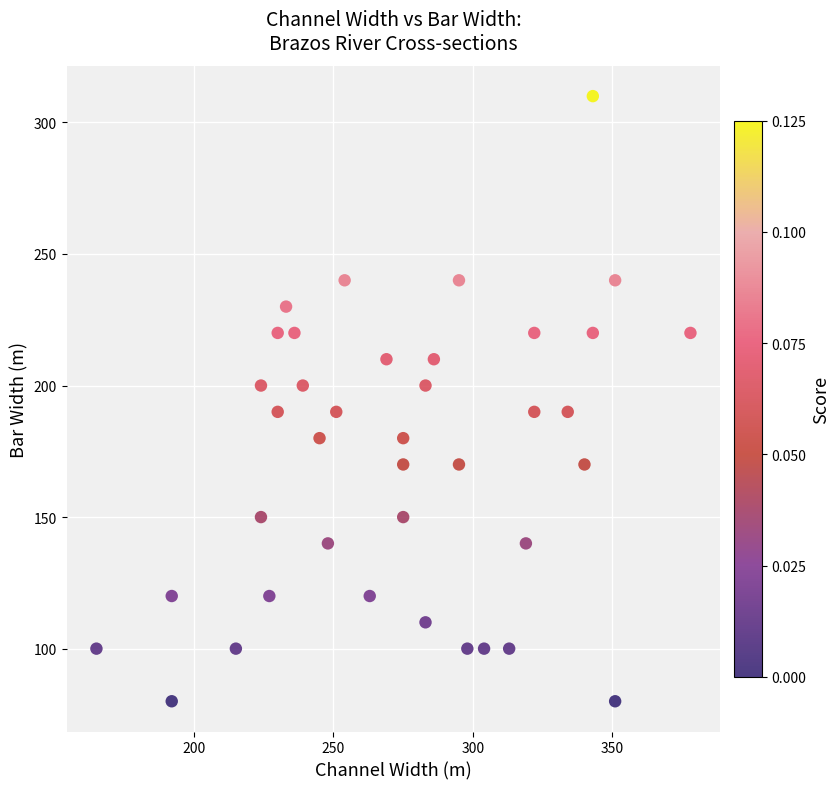

What is the range of Y values (max minus min)?

230